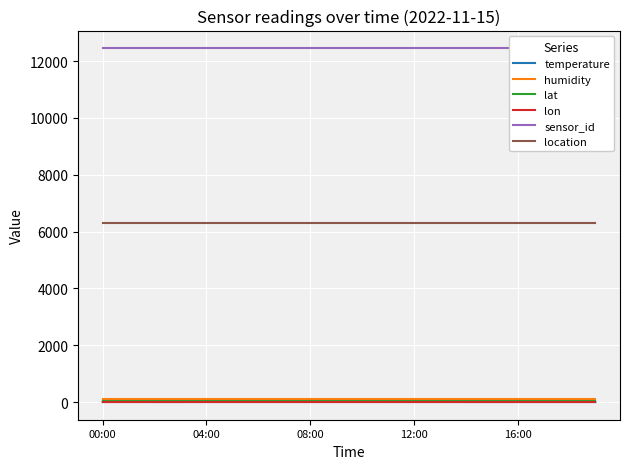

The value of location at 12:00 is 3903.8. True or false?

False